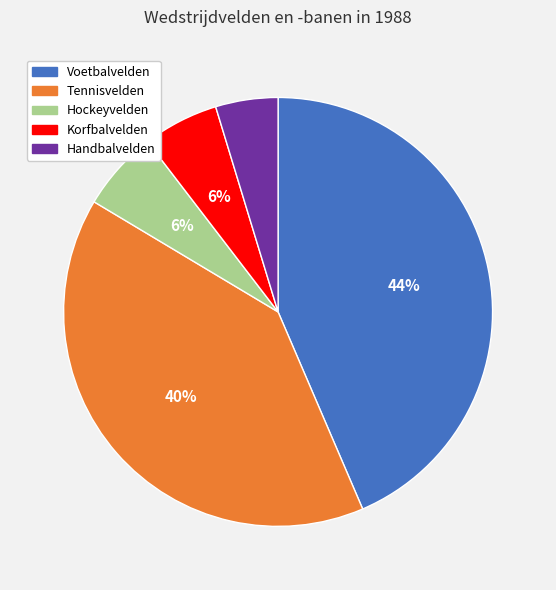

The Handbalvelden slice represents 5% of the pie. True or false?

True